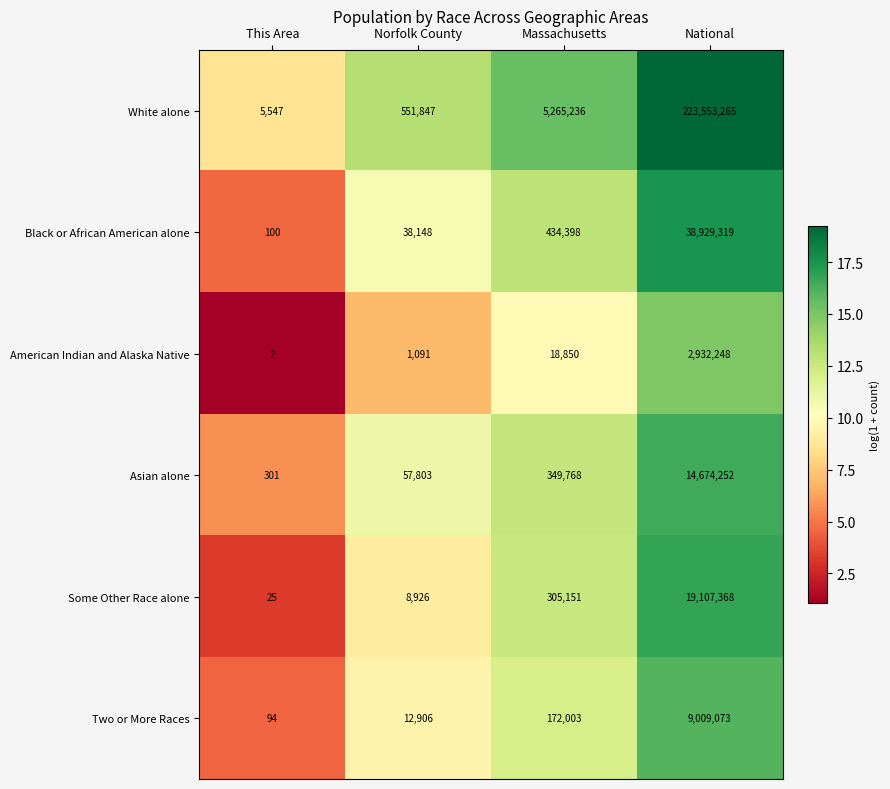

Which category has the highest value across all series?

National